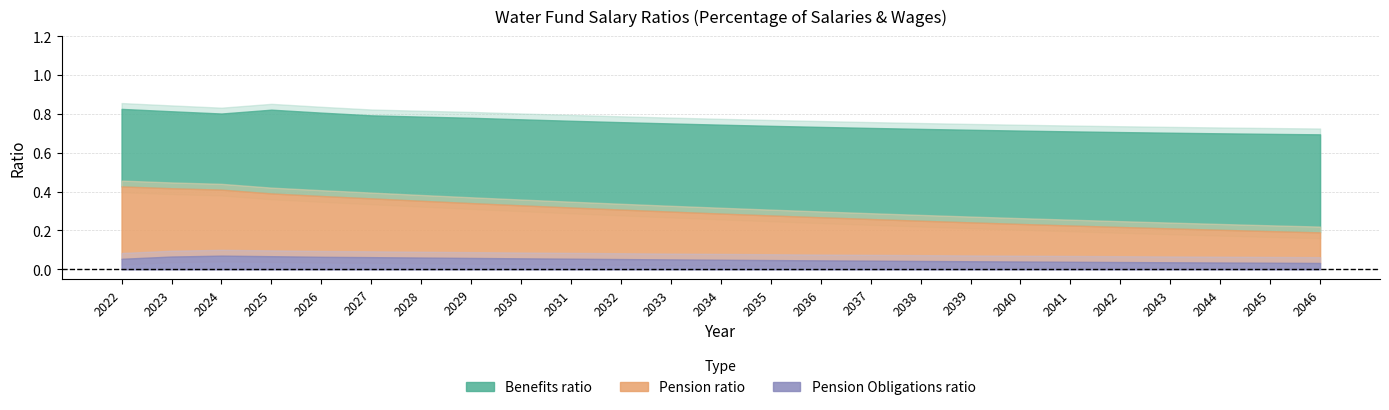

What is the maximum value for Benefits_ratio?

0.5